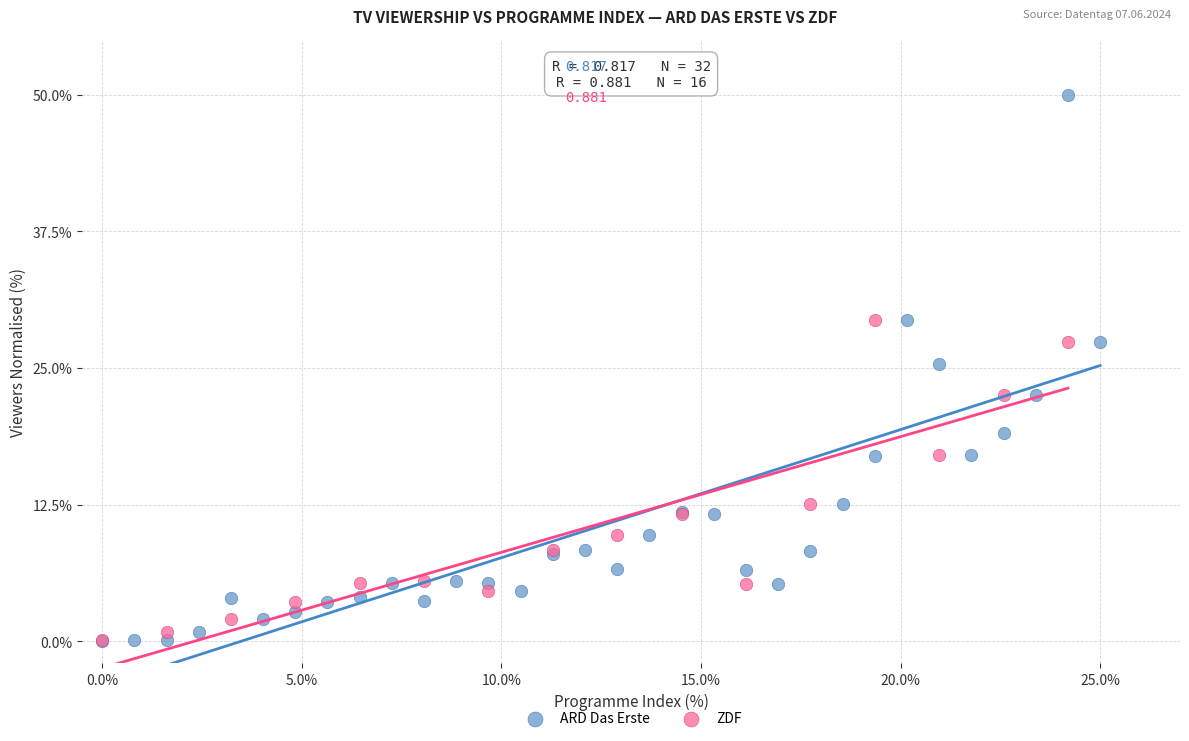

Which series has the largest Y range (max minus min)?

ARD Das Erste